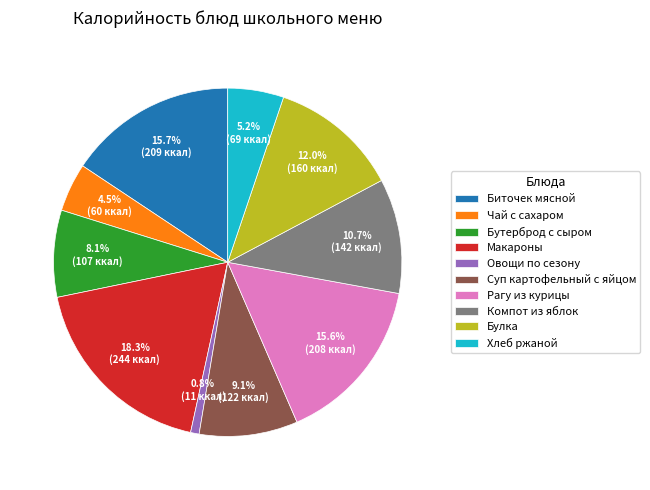

What percentage is the Суп картофельный с яйцом slice, to the nearest percent?

9%